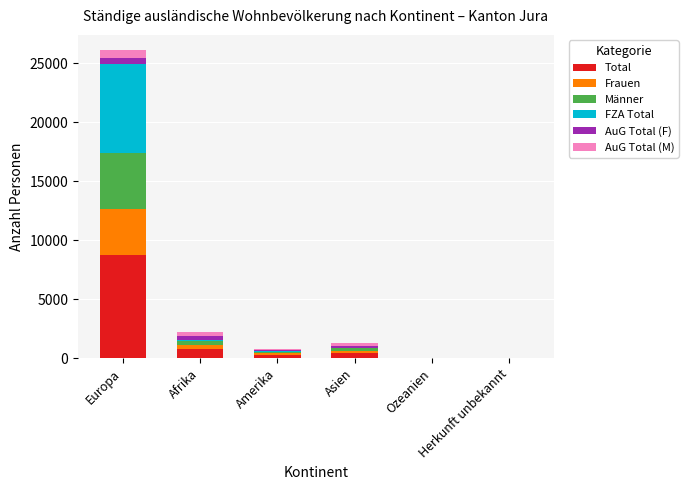

What is the highest value of the Total series?

8695